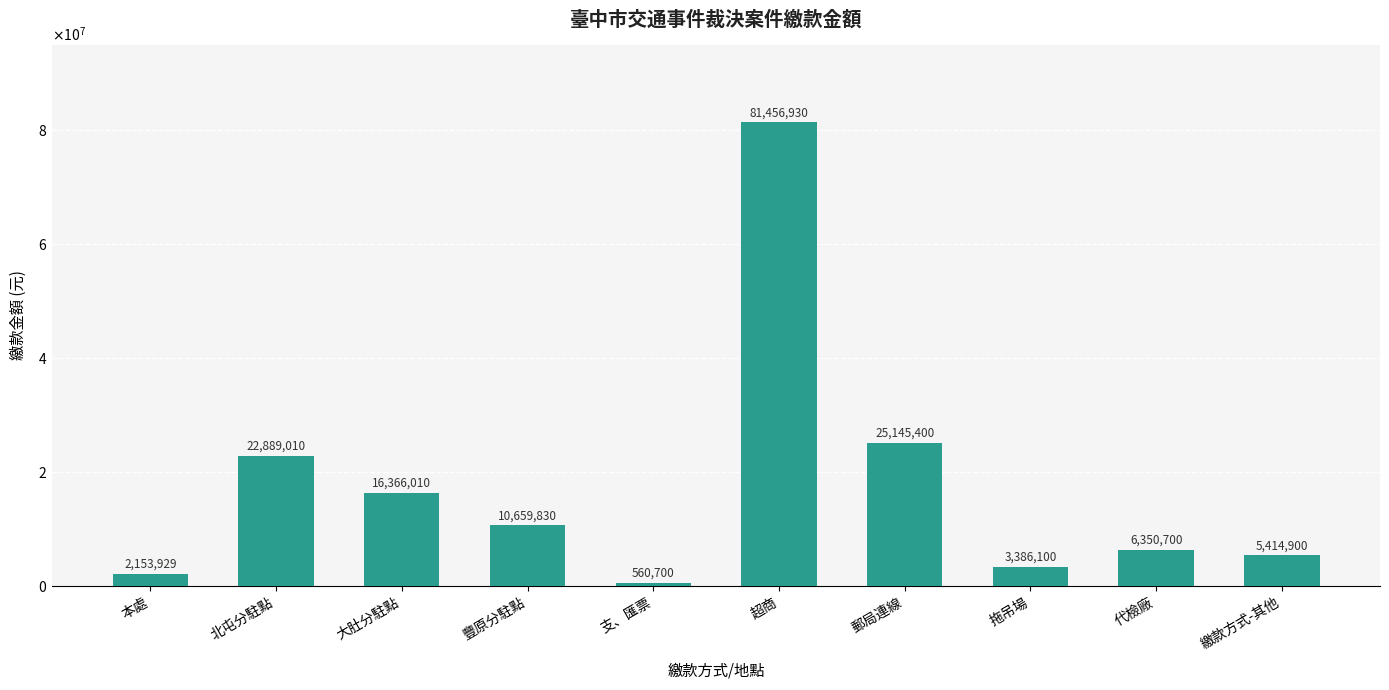

Does the chart contain stacked bars?

No